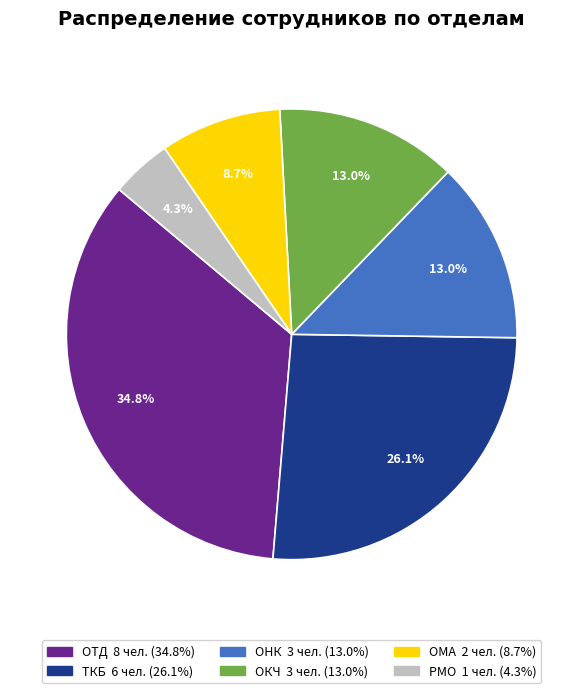

Combined, do ОМА and ОКЧ account for over 50%?

No